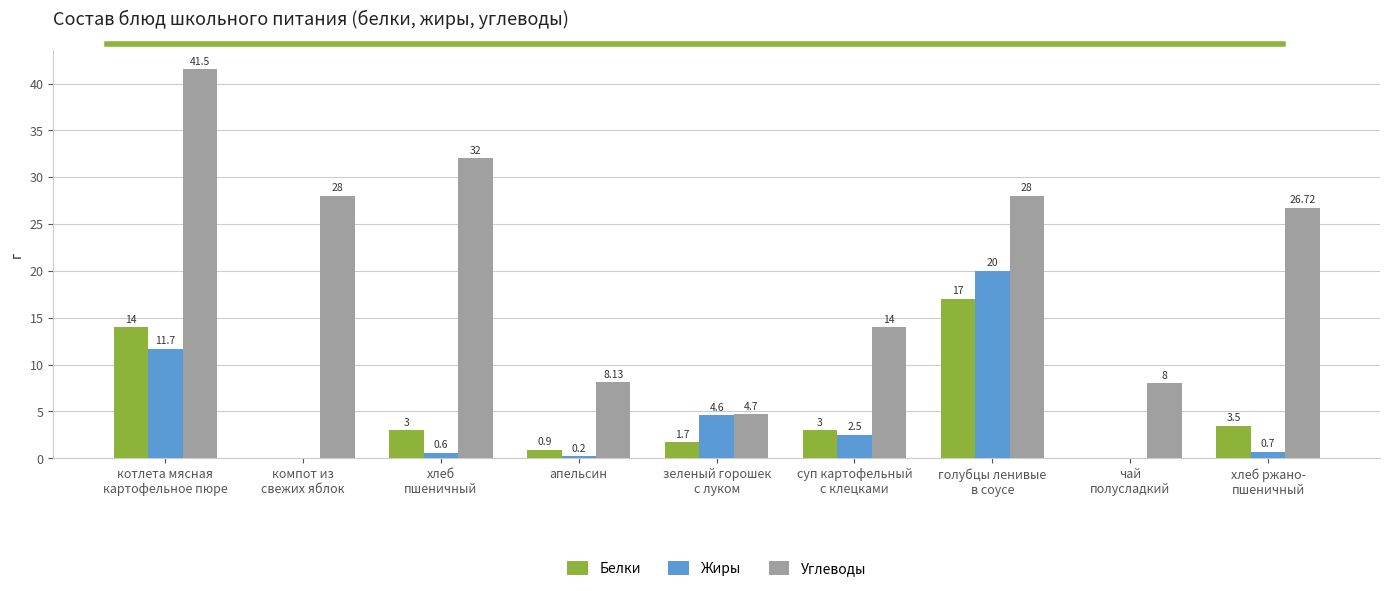

What is the sum of all Белки values?

43.1